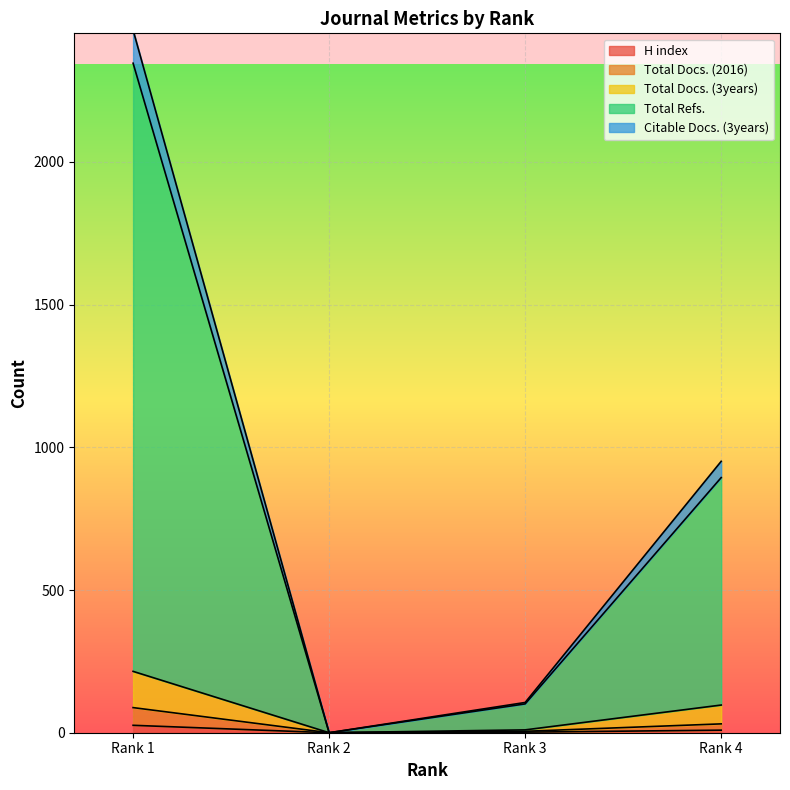

Rank the categories by H index value from lowest to highest.

Rank 2, Rank 3, Rank 4, Rank 1